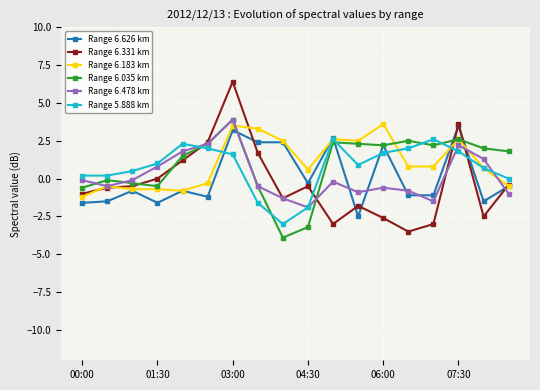

True or false: Range 6.331 km and Range 5.888 km cross at least once.

True